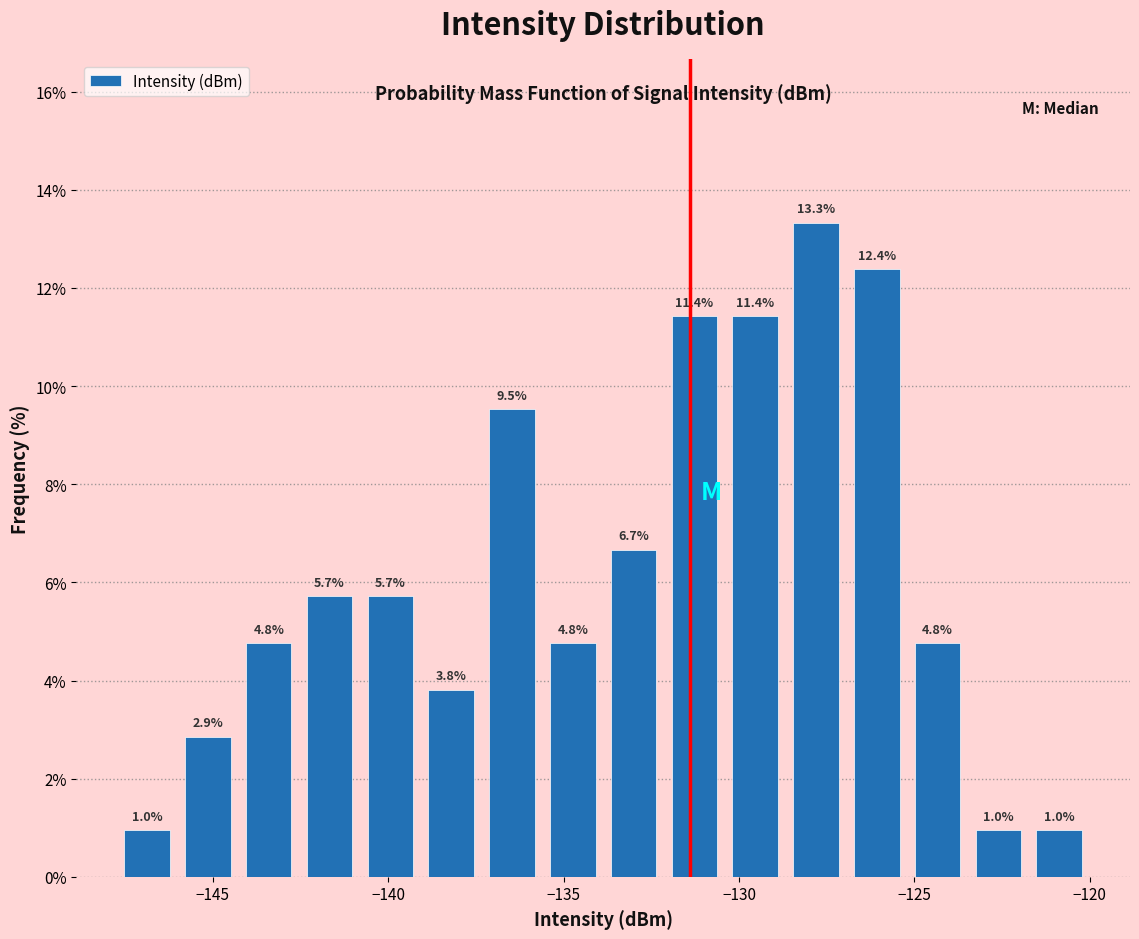

Around what value on the x-axis is the tallest bar? Give the approximate position of its centre, as read against the axis.

-128.0